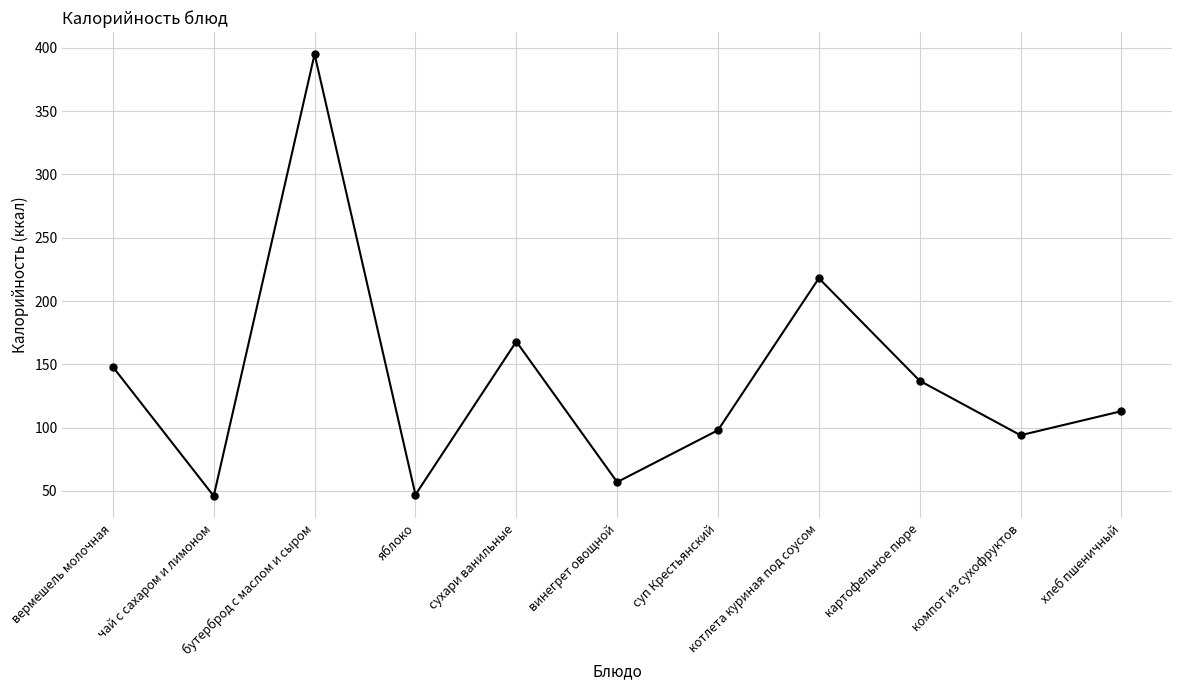

True or false: the data has more than 1 interior local peaks.

True